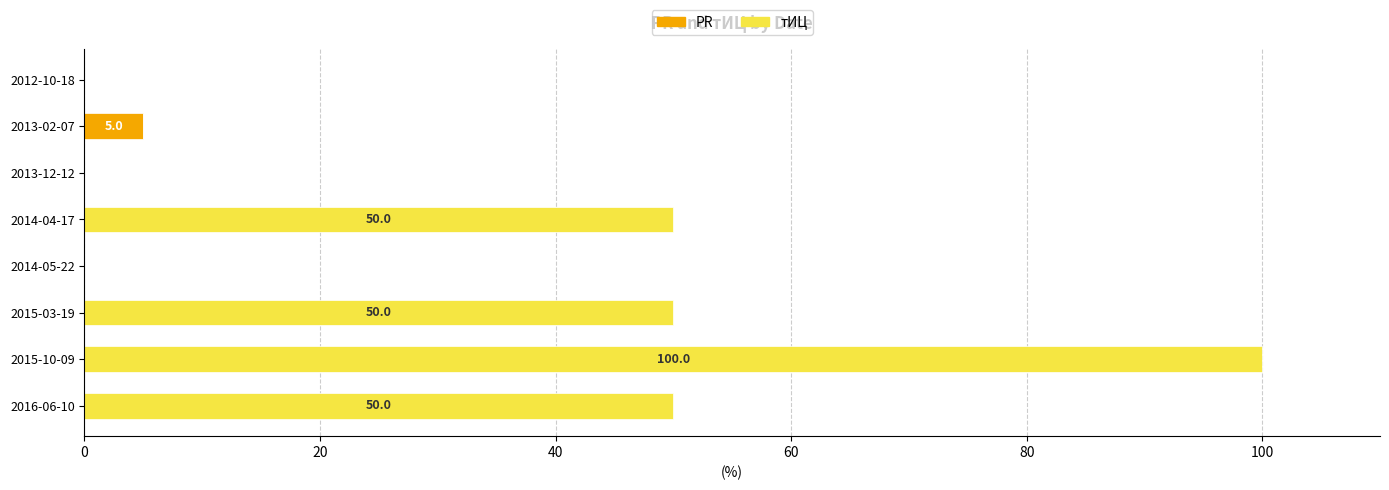

What is the highest value of the PR series?

5